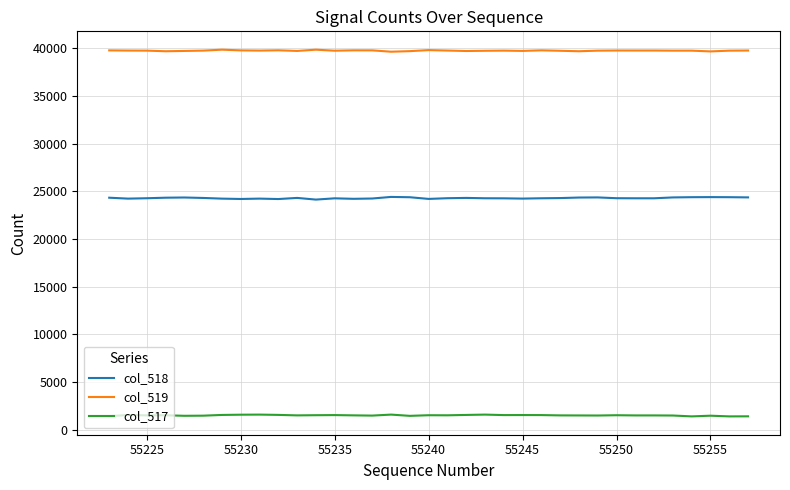

True or false: col_518 and col_519 intersect in this chart.

False